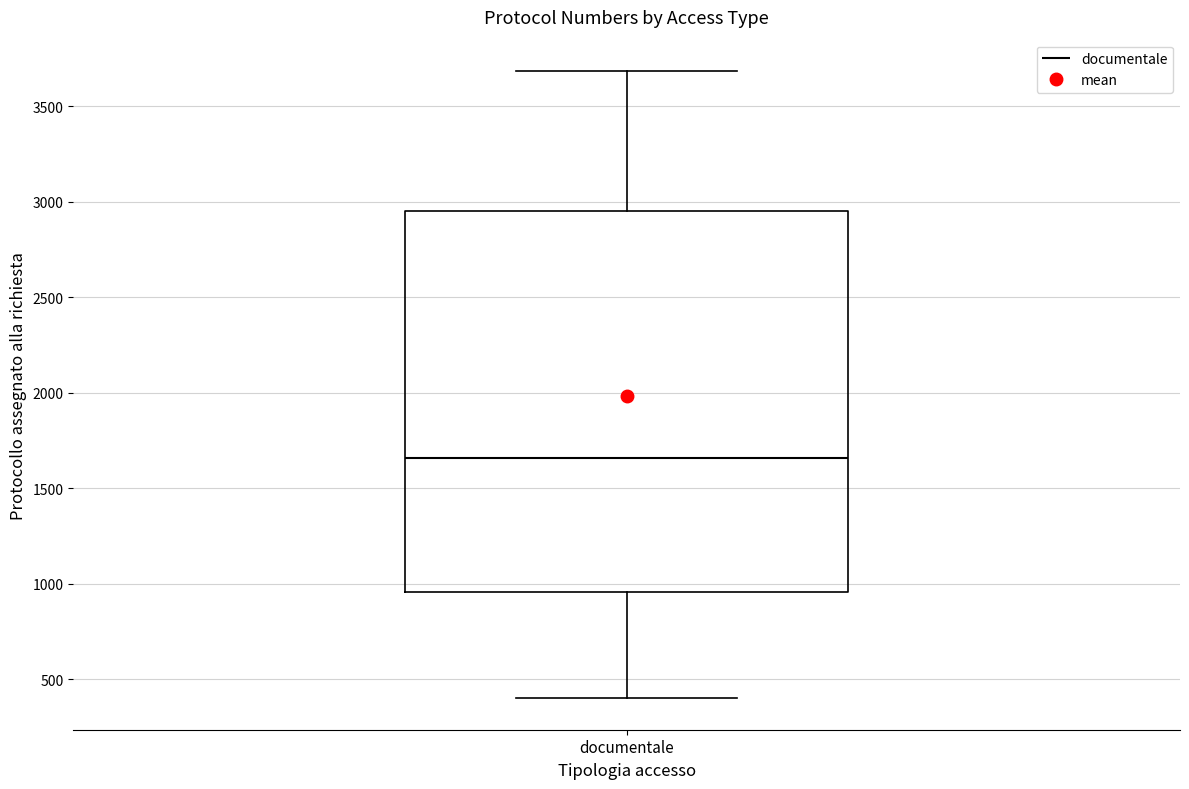

Read this box plot against the y-axis: the position of the median line, the range covered by the box, and the ends of both whiskers. The values are not printed on the chart, so give them approximately, as read against the axis.

median 1650, box 950 to 2950, whiskers 400 to 3700